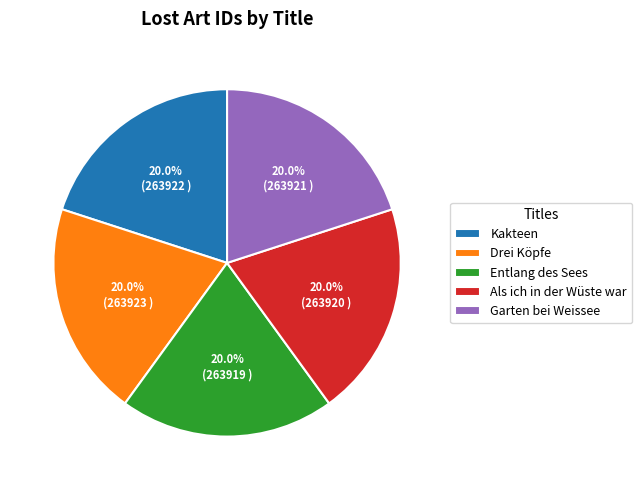

Combined, do Entlang des Sees and Drei Köpfe account for over 50%?

No